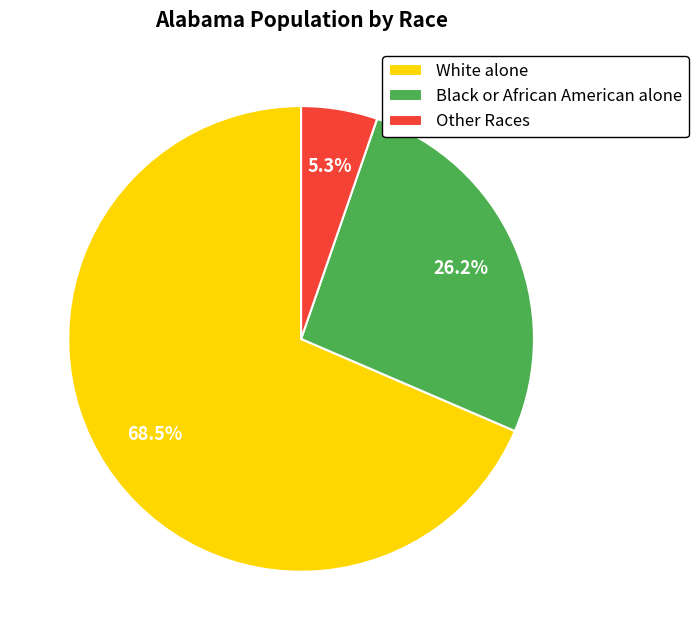

Does Black or African American alone account for over 50% of the chart?

No